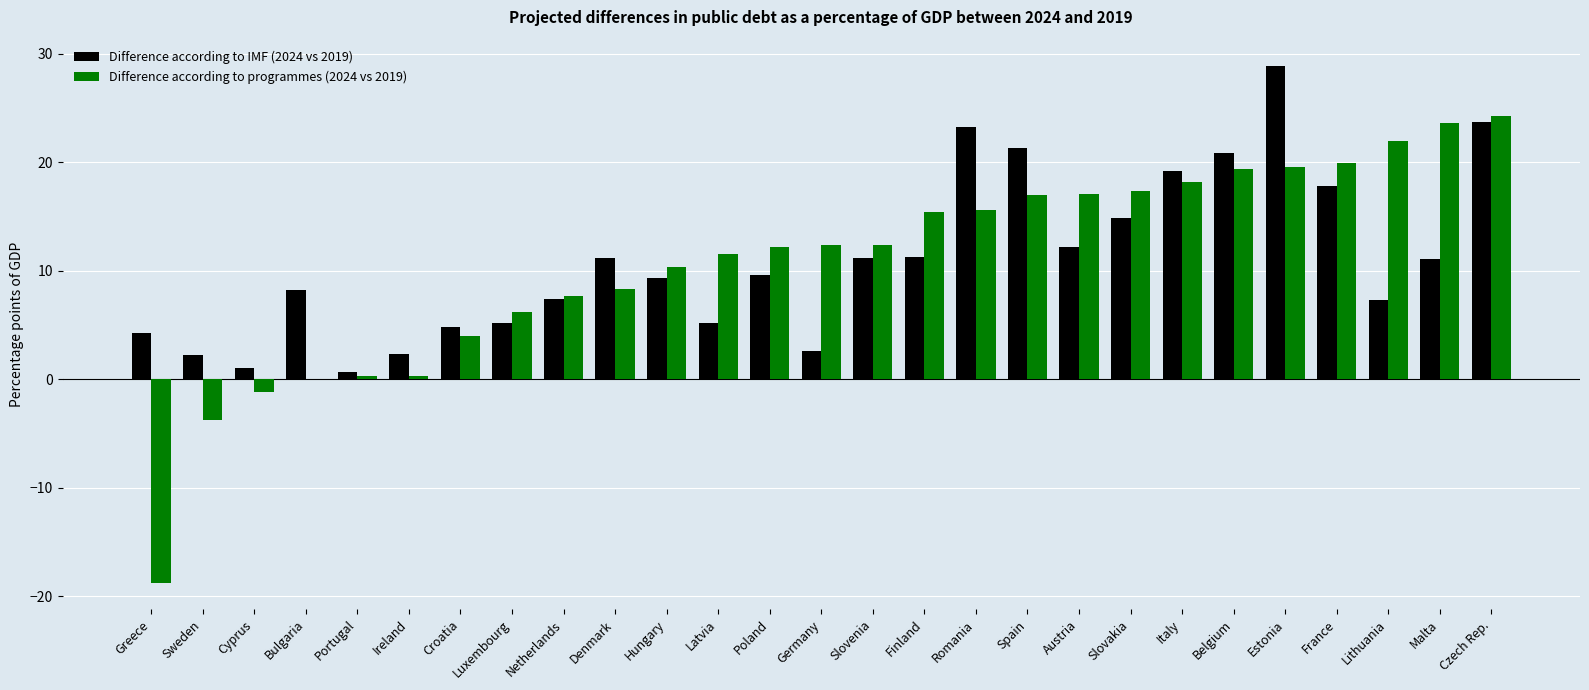

True or false: Difference according to IMF (2024 vs 2019) has a value of 17.8 at France.

True